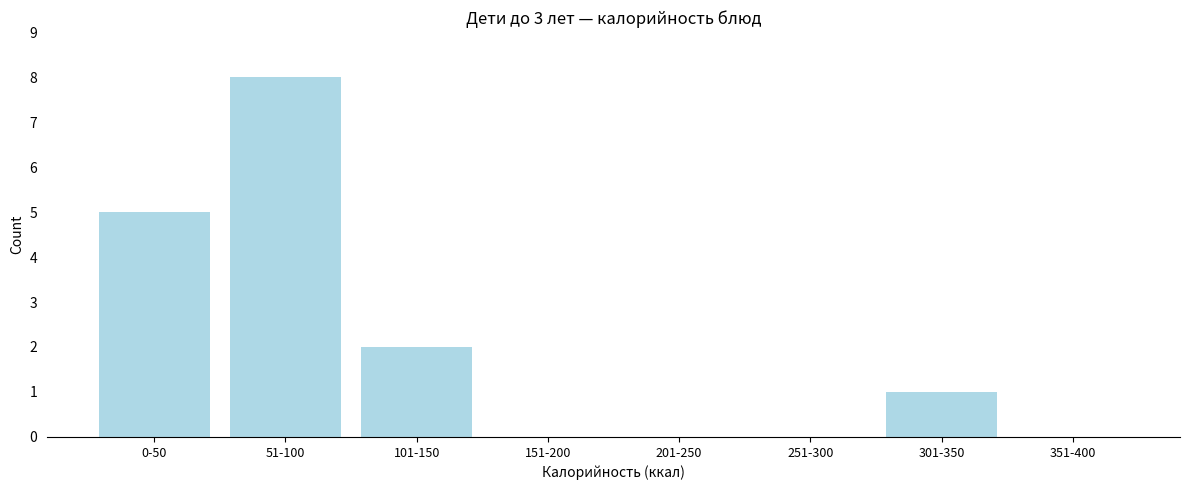

Reading left to right, list all the values displayed in this chart.

0-50=5	51-100=8	101-150=2	151-200=0	201-250=0	251-300=0	301-350=1	351-400=0